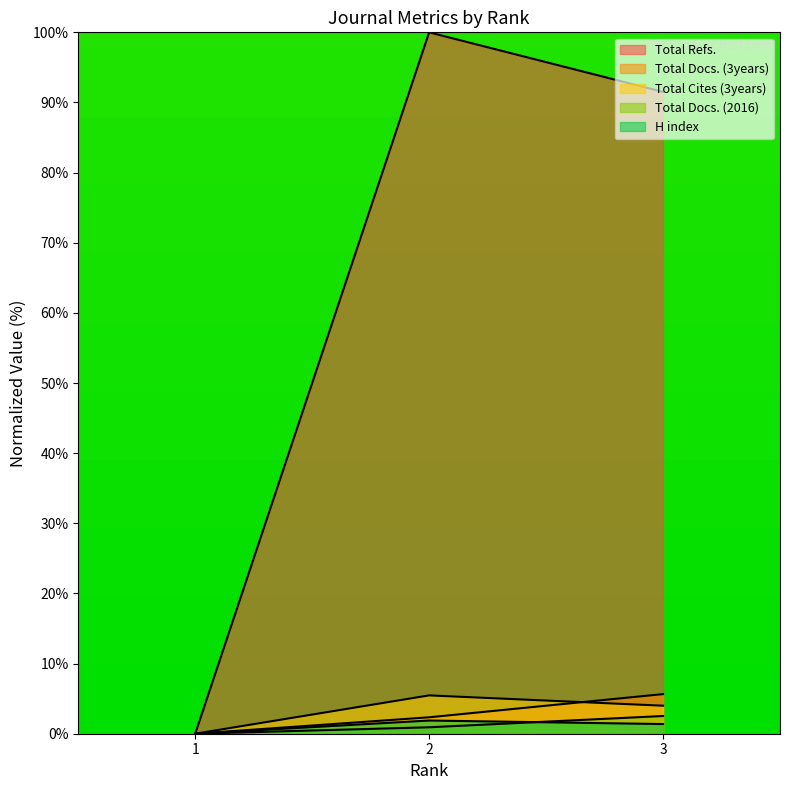

Which series has the largest range (max minus min)?

Total Refs.